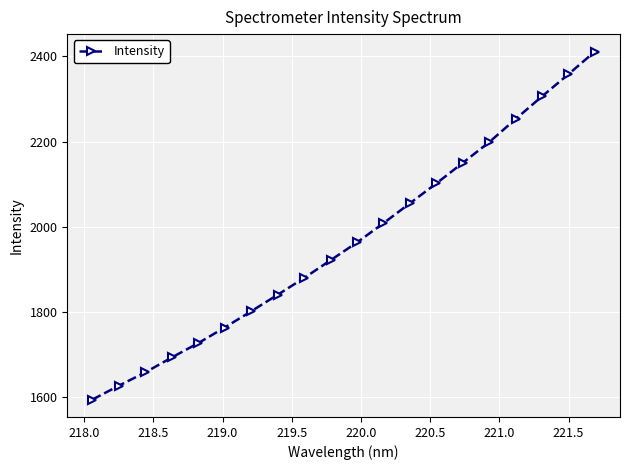

What is the value of the 5th point from the left?

1726.1